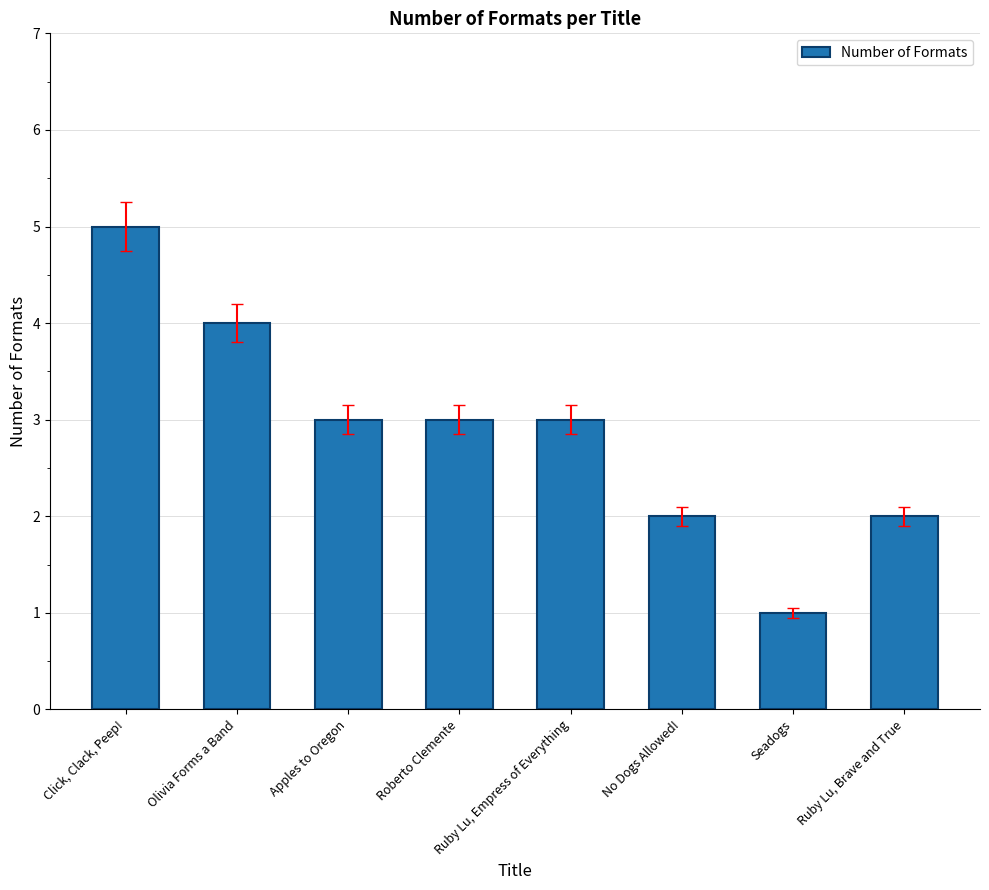

What is the ratio of the value at Roberto Clemente to the value at Click, Clack, Peep!?

0.6